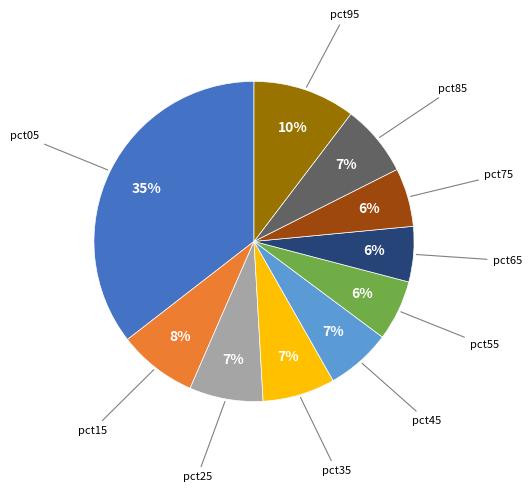

Does any single category account for the majority?

No